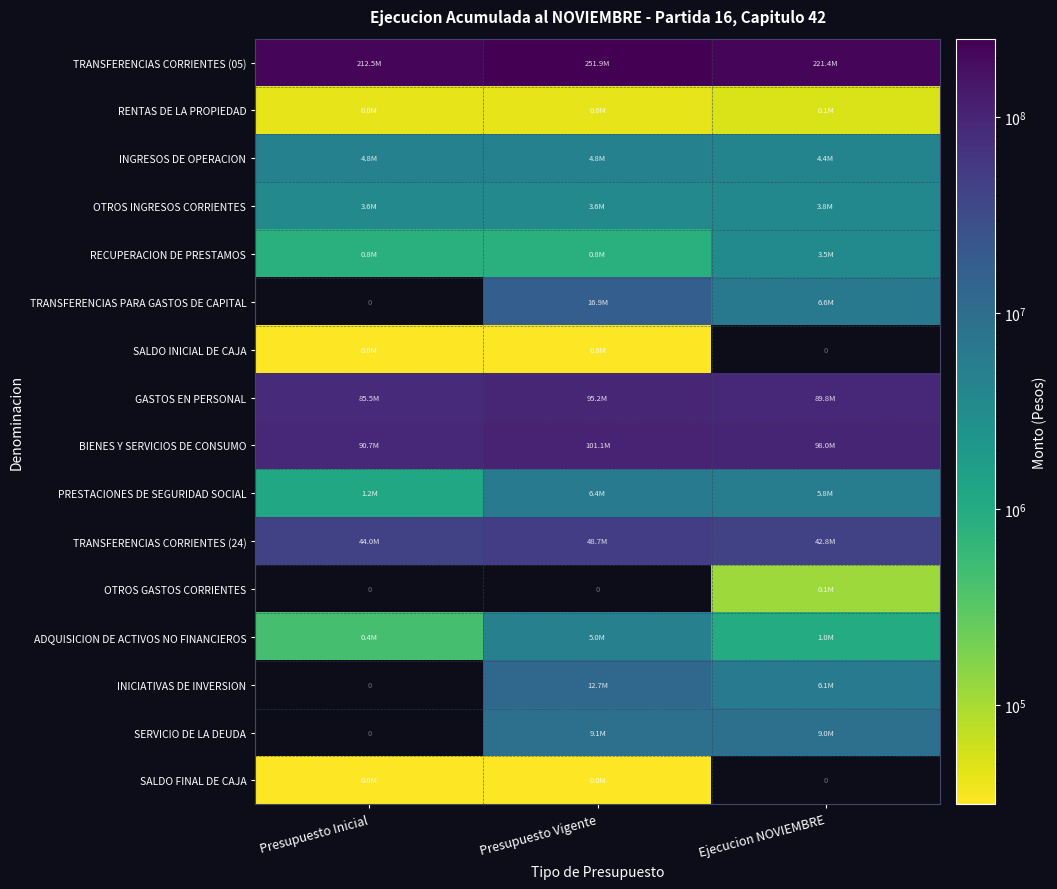

What is the difference between the maximum and minimum values in the PRESTACIONES DE SEGURIDAD SOCIAL series?

5243878.0